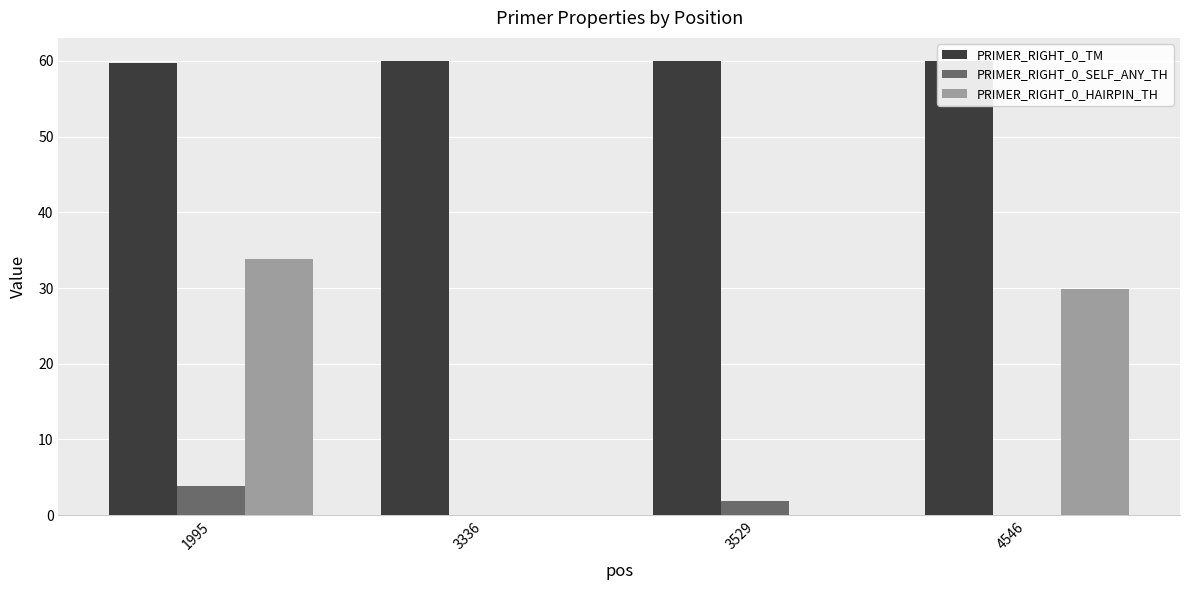

How many groups of bars are there?

4